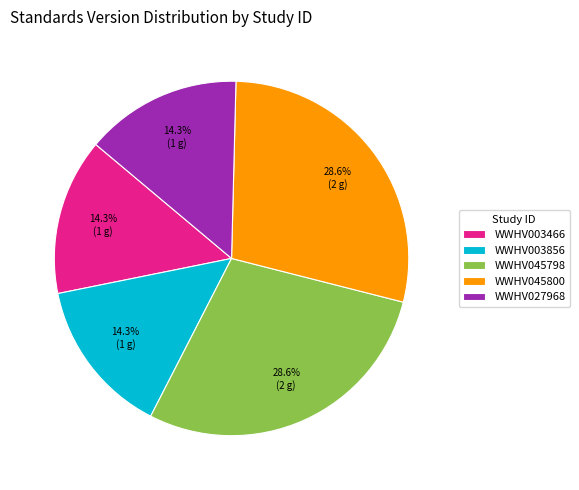

Approximately how many times larger is the value at WWHV003466 compared to WWHV045800?

0.5